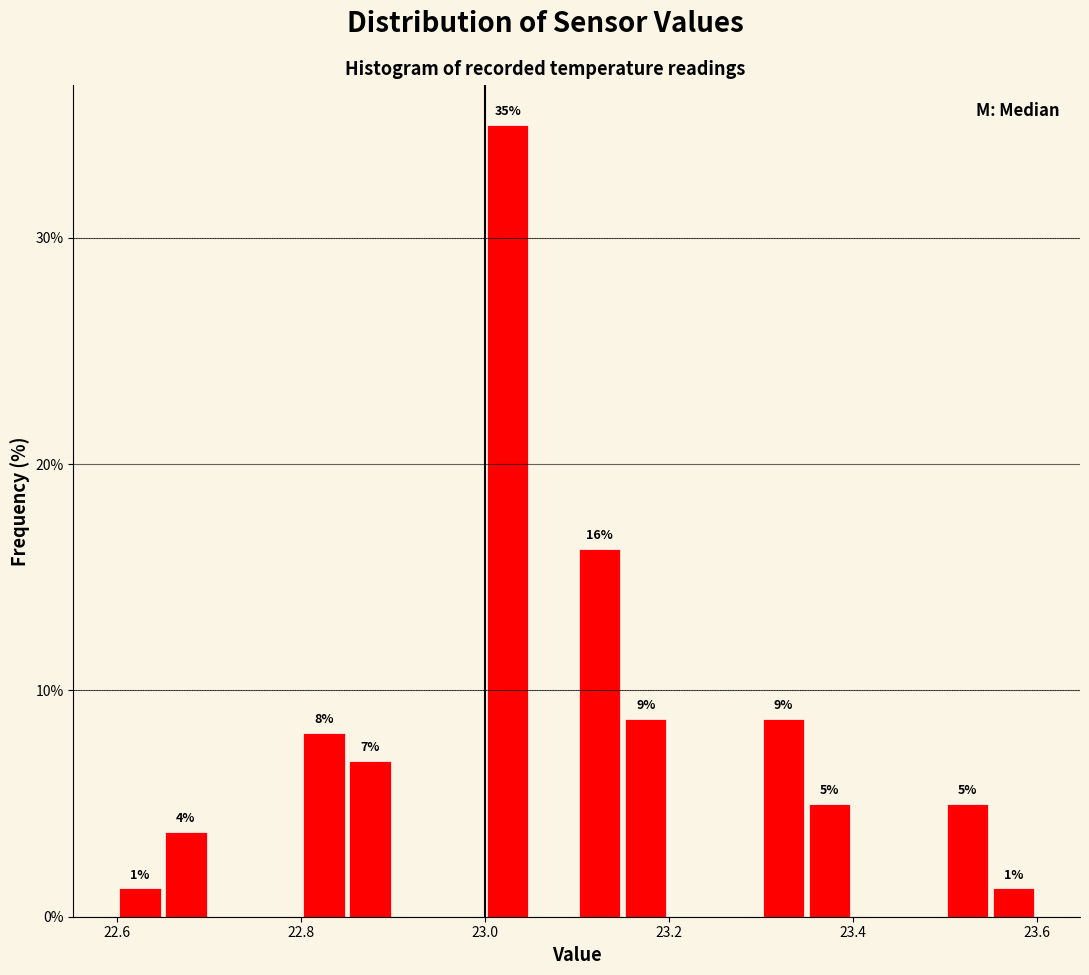

Read against the x-axis, roughly where is the centre of the tallest bar?

23.02